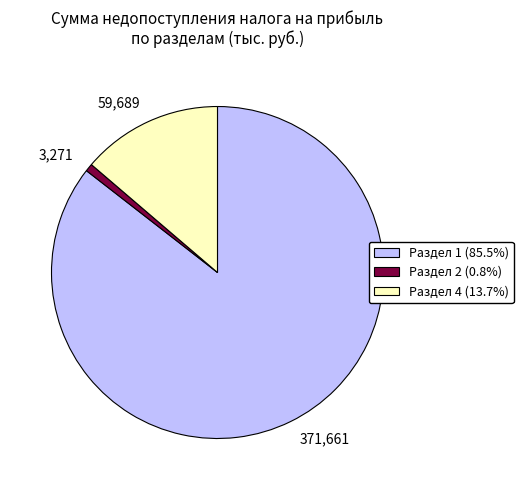

Does any single category account for the majority?

Yes